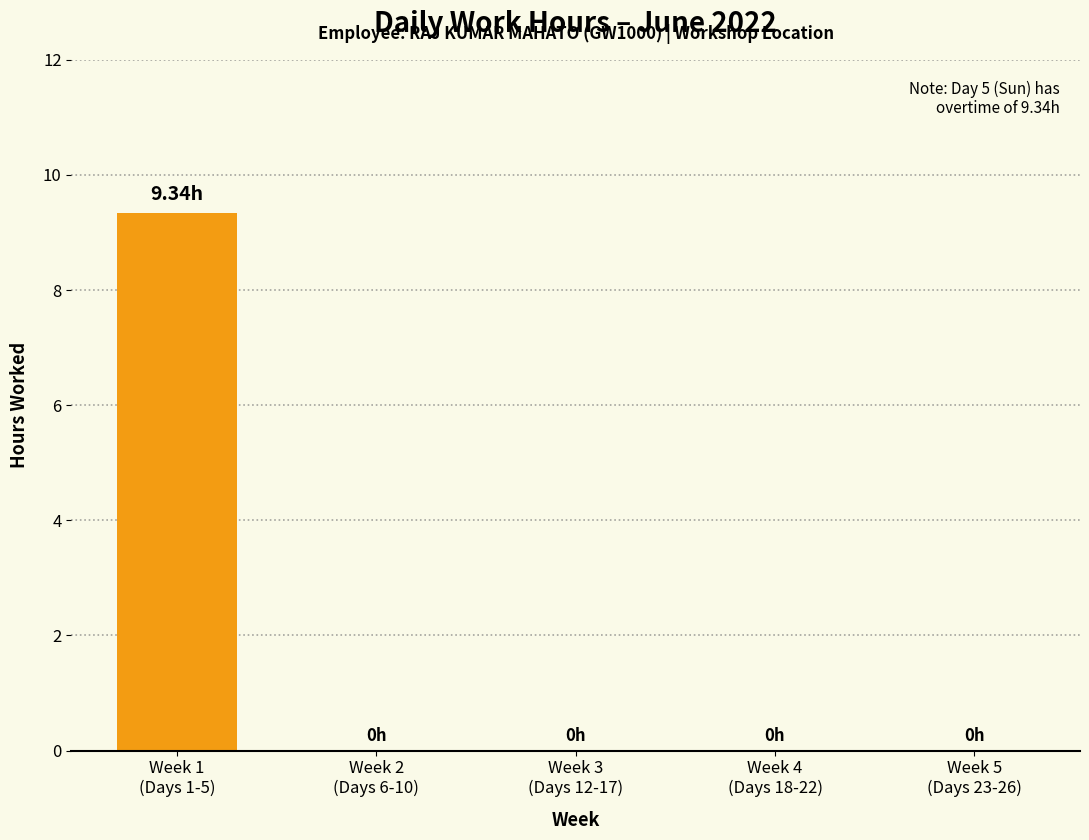

The value at Week 2
(Days 6-10) is -4.9. True or false?

False